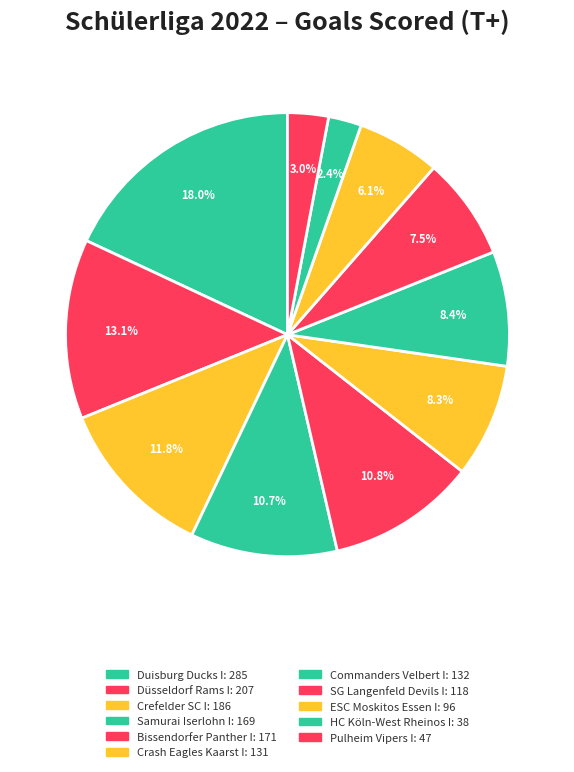

What percentage is the Crefelder SC I slice, to the nearest percent?

12%